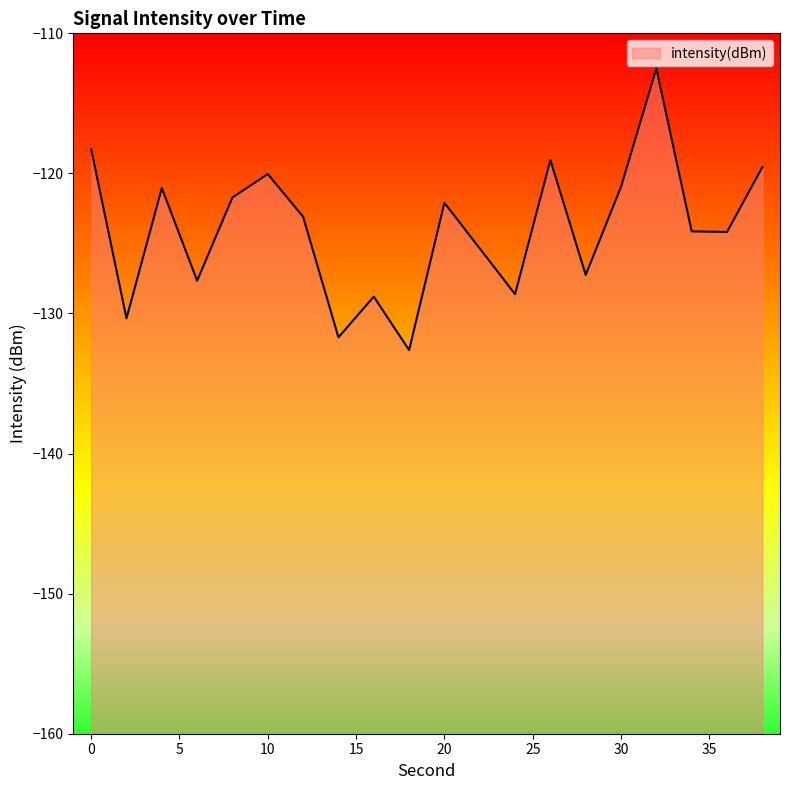

Rank the categories by value from lowest to highest.

18, 14, 2, 16, 24, 6, 28, 22, 36, 34, 12, 20, 8, 4, 30, 10, 38, 26, 0, 32